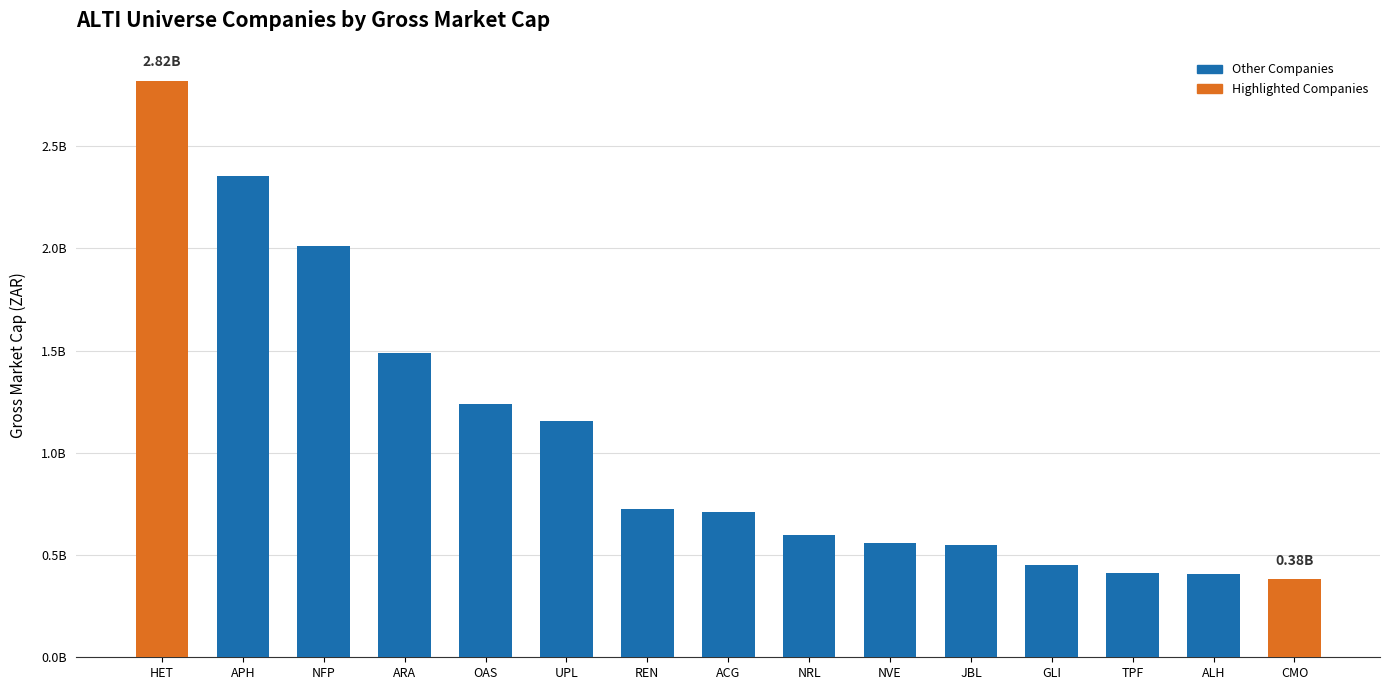

How many data points are less than 709294564?

7